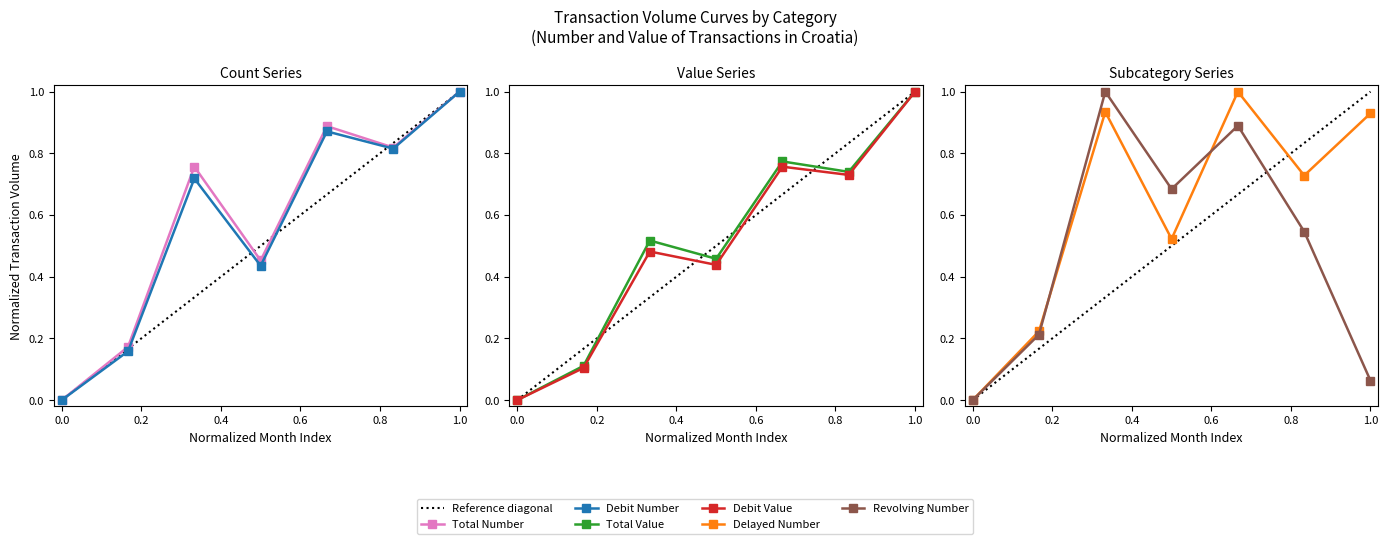

What is the difference between the highest and lowest values at JUNE?

0.3